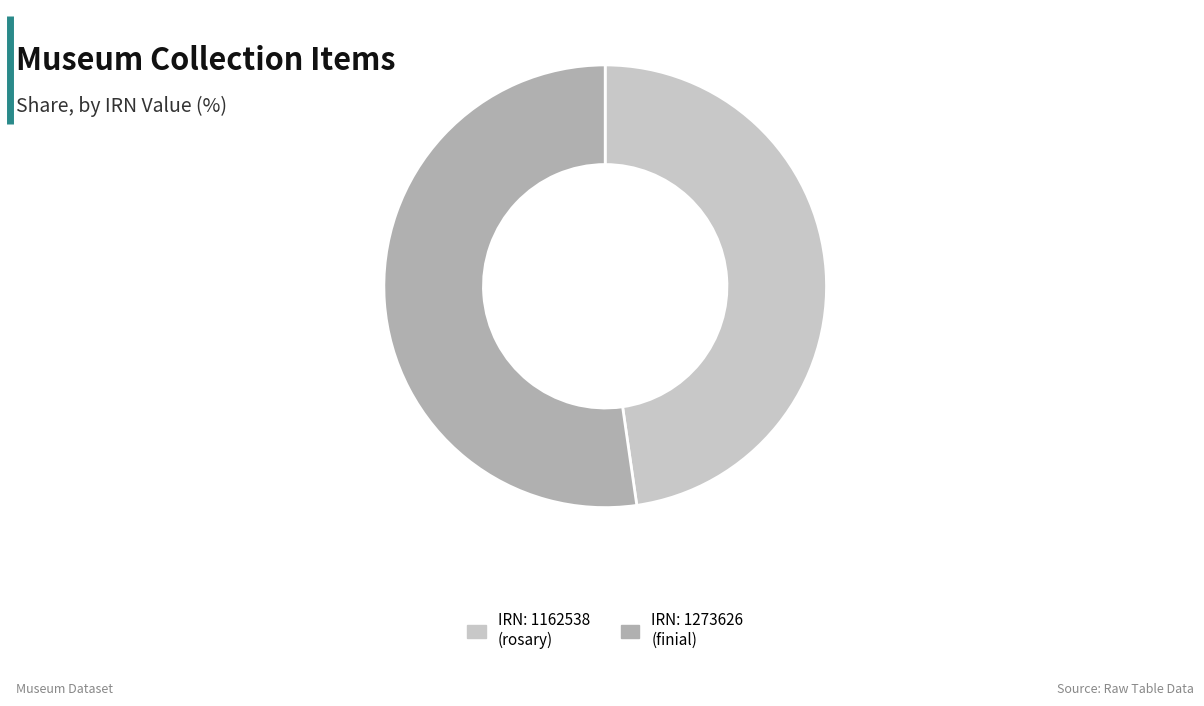

Which category has the smallest portion of the pie?

IRN: 1162538 (rosary)